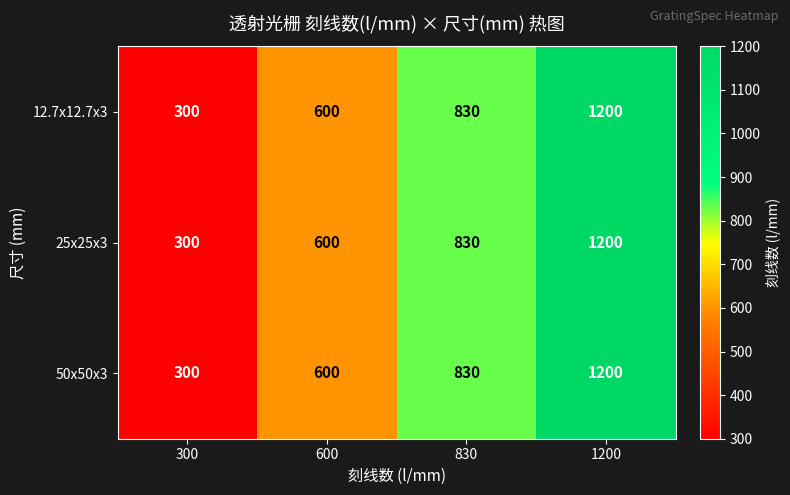

True or false: 50x50x3 has a value of 80 at 300.

False